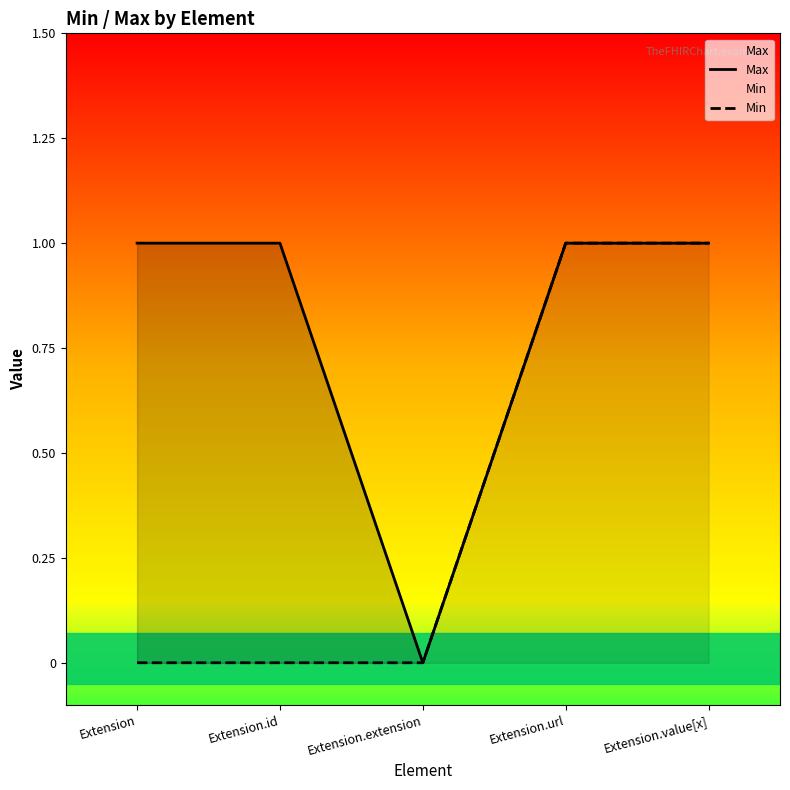

Reading left to right, list all the values displayed in this chart.

Max: Extension=1	Extension.id=1	Extension.extension=0	Extension.url=1	Extension.value[x]=1
Min: Extension=0	Extension.id=0	Extension.extension=0	Extension.url=1	Extension.value[x]=1